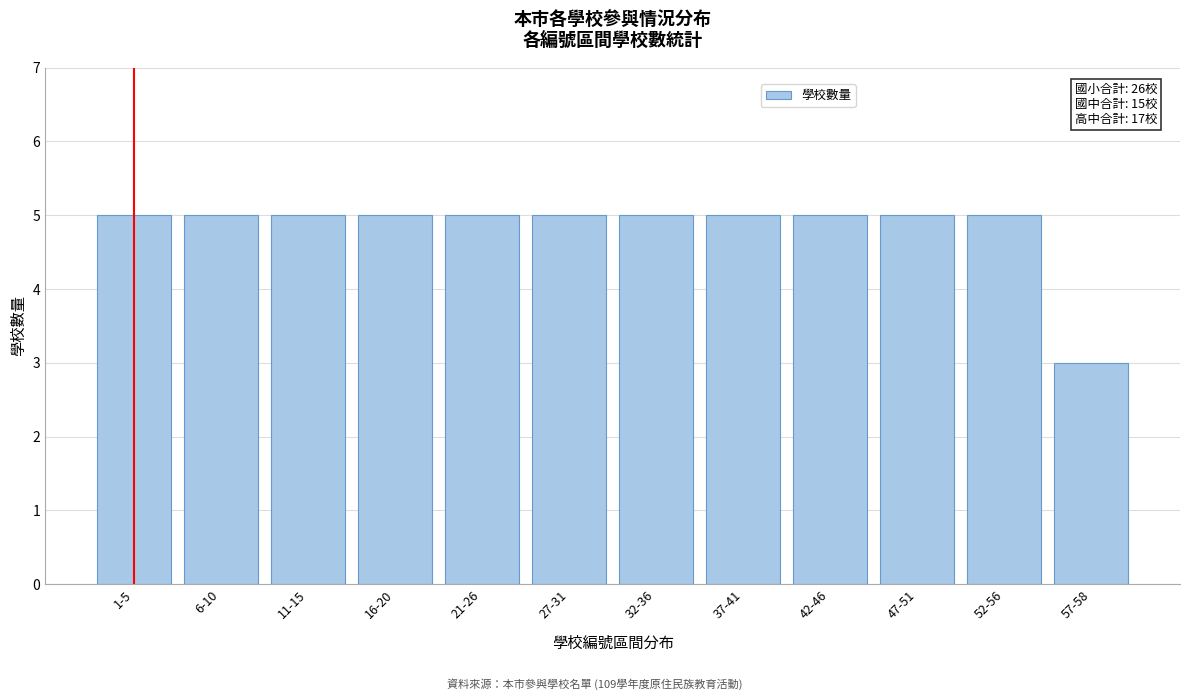

Reading left to right, list all the values displayed in this chart.

1-5=5	6-10=5	11-15=5	16-20=5	21-26=5	27-31=5	32-36=5	37-41=5	42-46=5	47-51=5	52-56=5	57-58=3